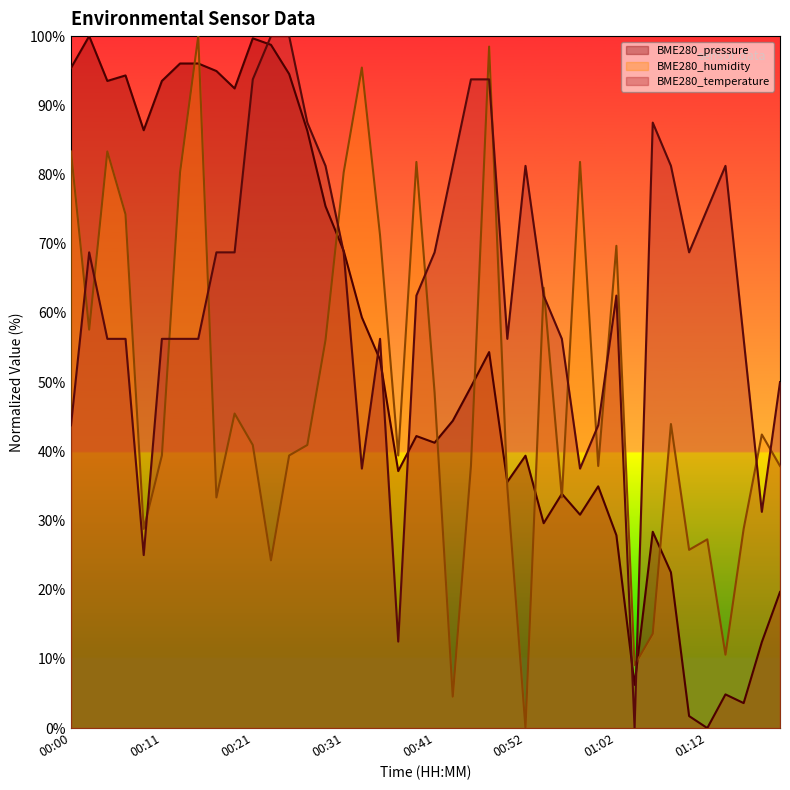

What is the greatest value displayed?

100.0